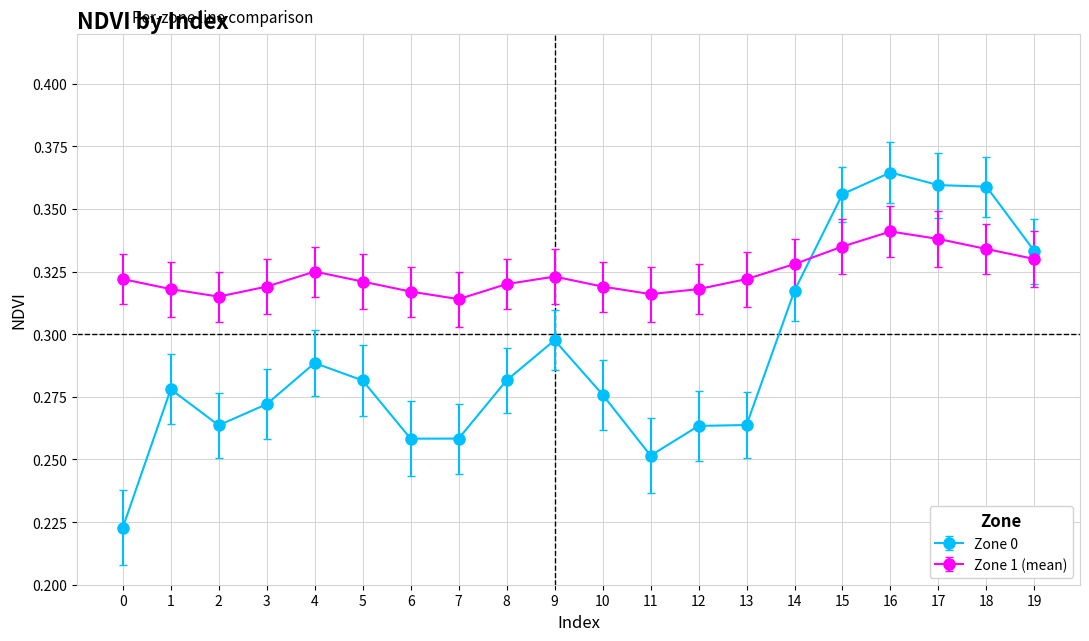

At how many categories does at least one series exceed 0?

20